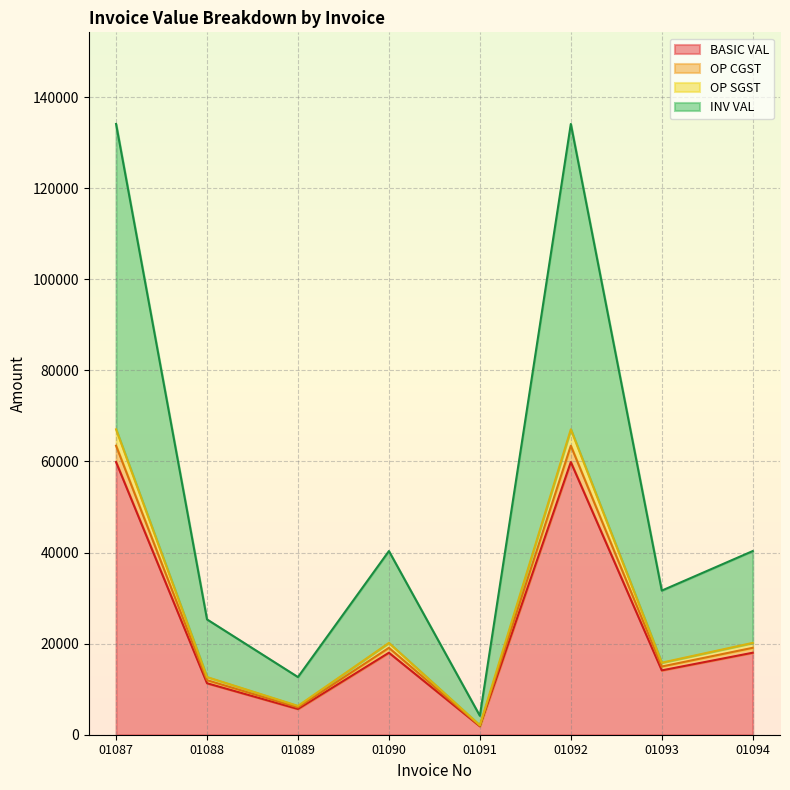

Which has a higher value, 01087 or 01089?

01087